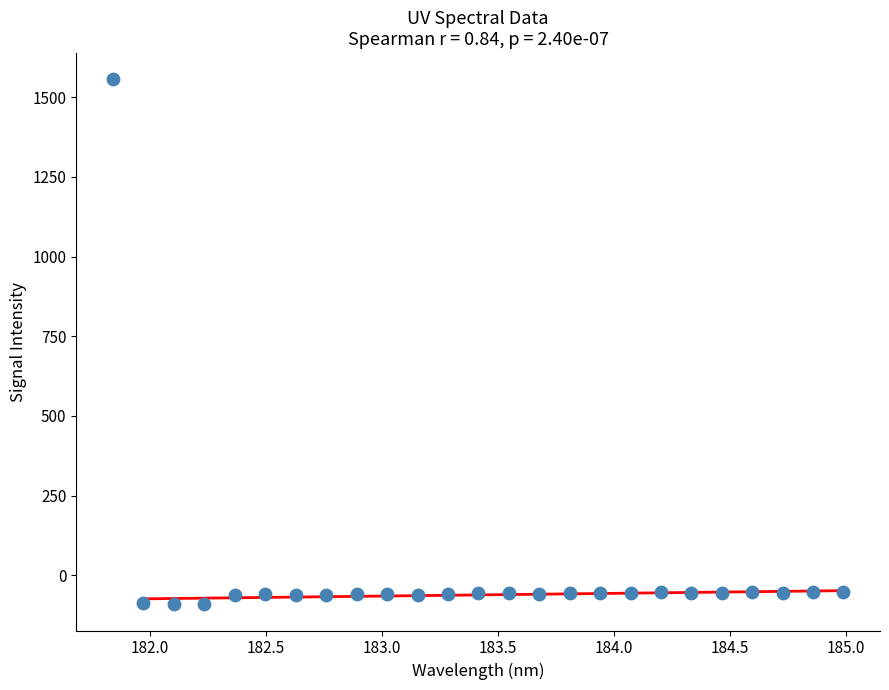

What is the range of Y values (max minus min)?

1647.0